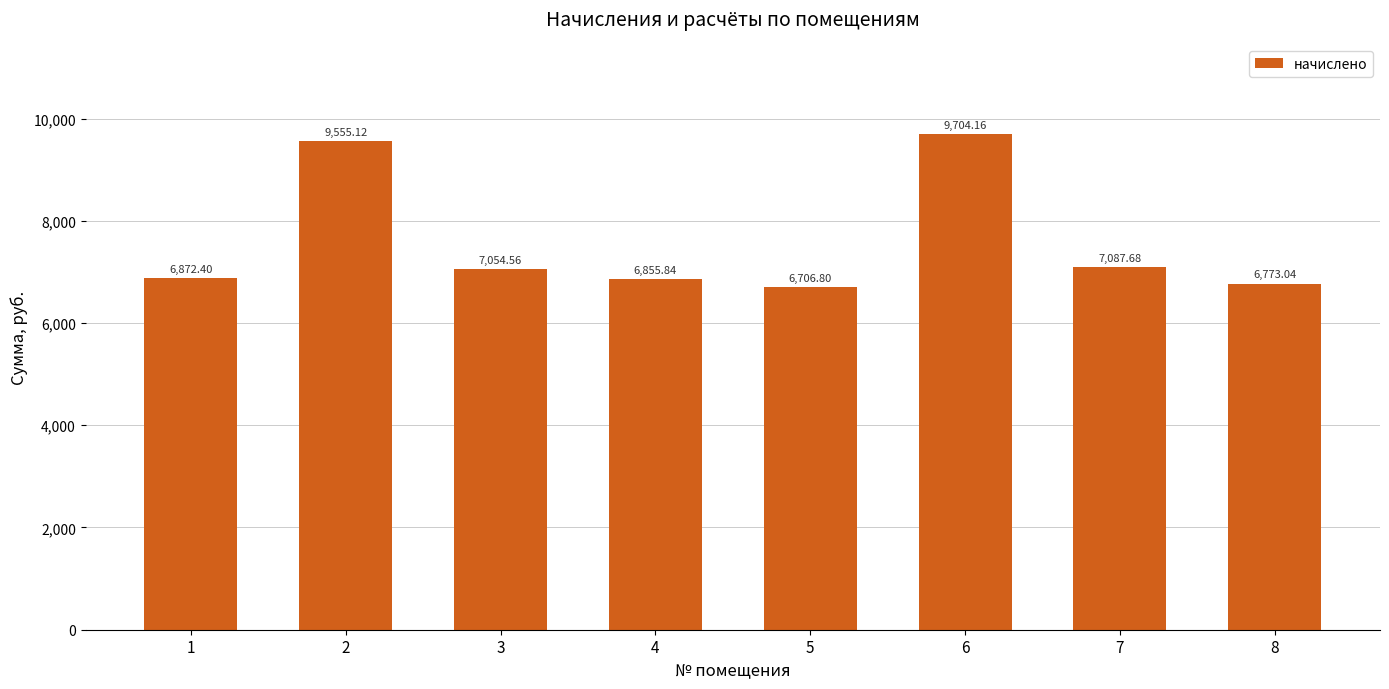

Which has a higher value, 4 or 7?

7